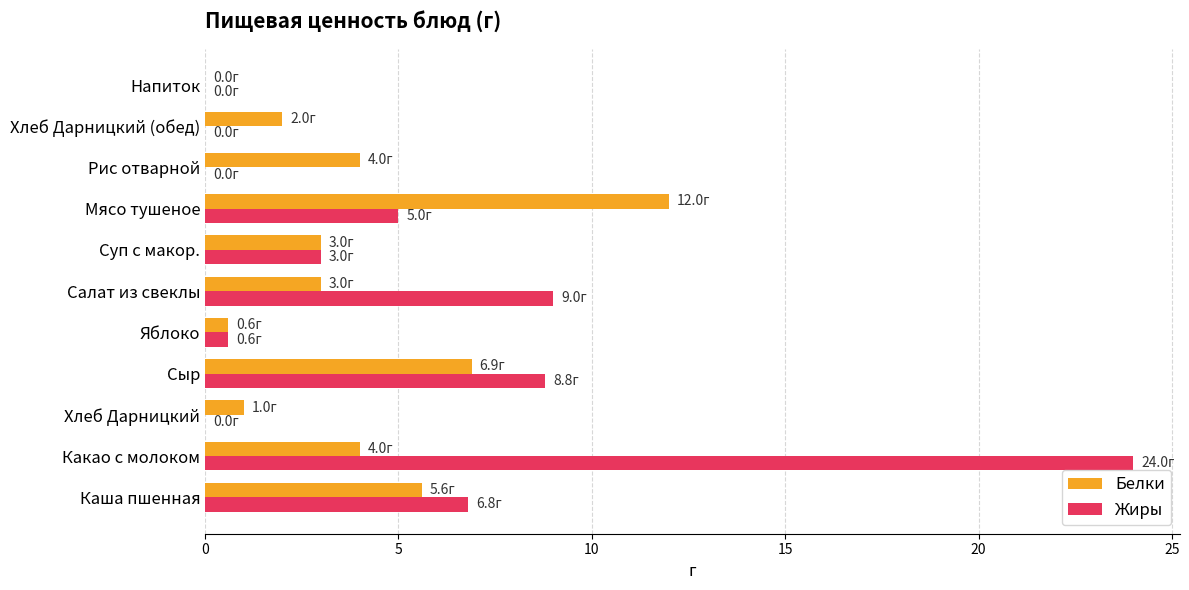

Is it true that Белки equals 0.9 at Хлеб Дарницкий (обед)?

False